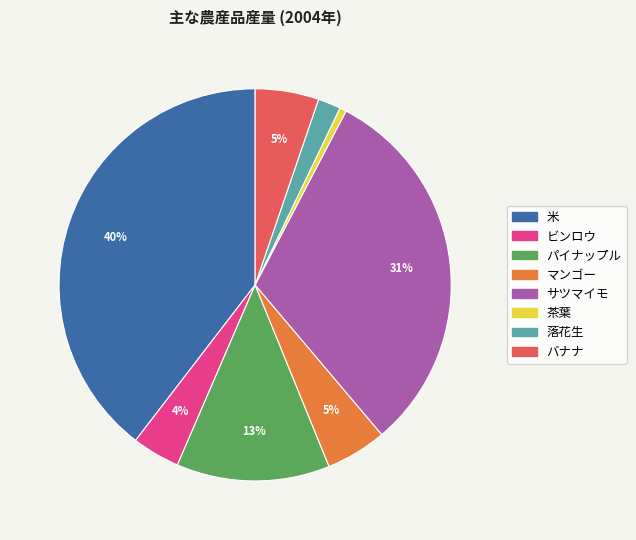

What is the smallest slice in the pie chart?

茶葉